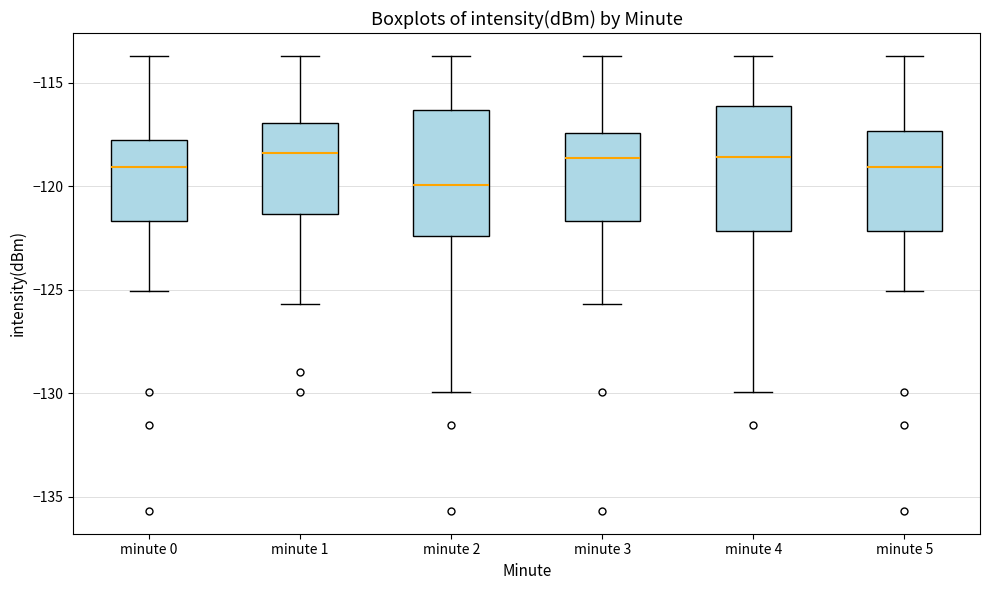

Where is the lower edge of the box for minute 0 on the y-axis? The values are not printed on the chart, so give them approximately, as read against the axis.

-121.5